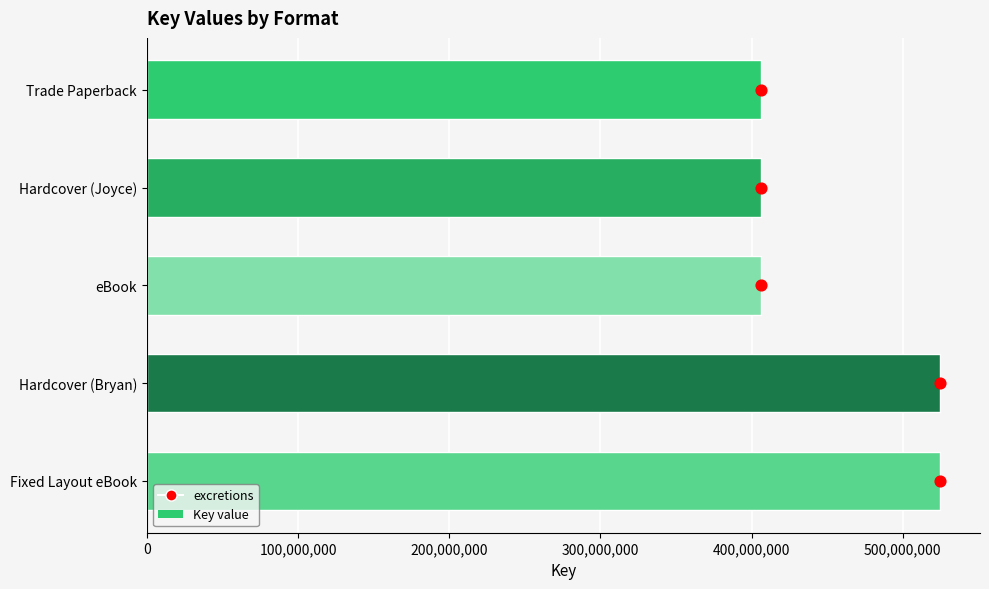

Which series reaches the minimum Y coordinate?

excretions